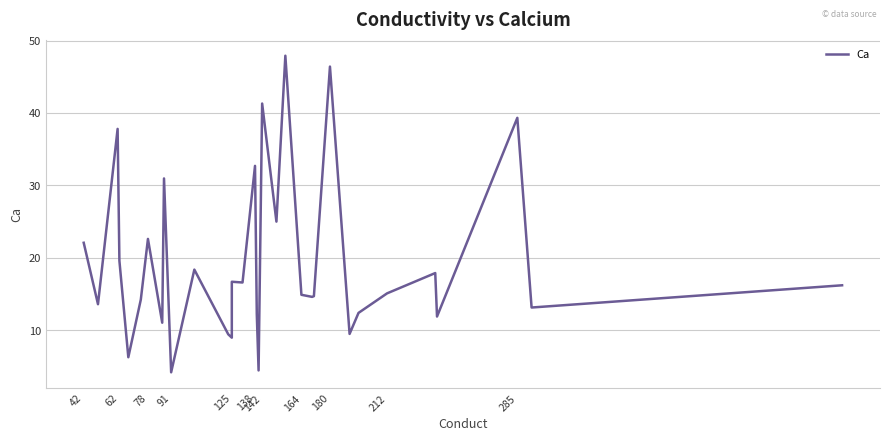

What is the smallest value displayed?

4.2